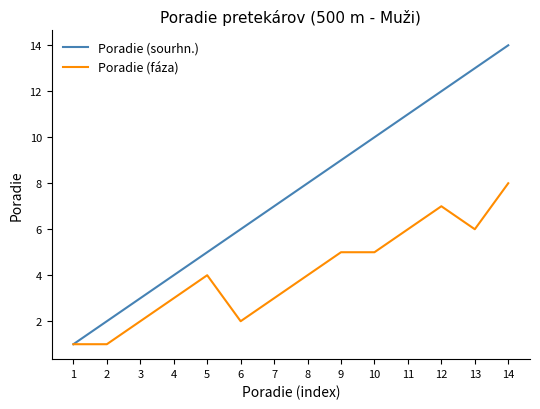

List the series in order of their peak value, lowest first.

Poradie (fáza), Poradie (sourhn.)